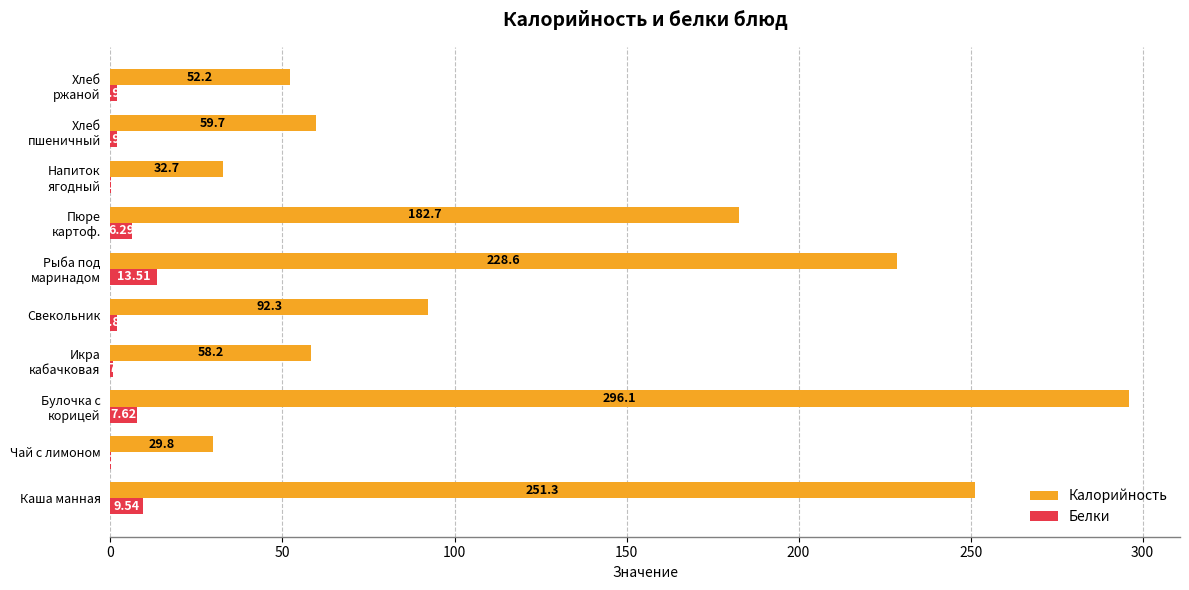

Which series has the largest total across all categories?

Калорийность